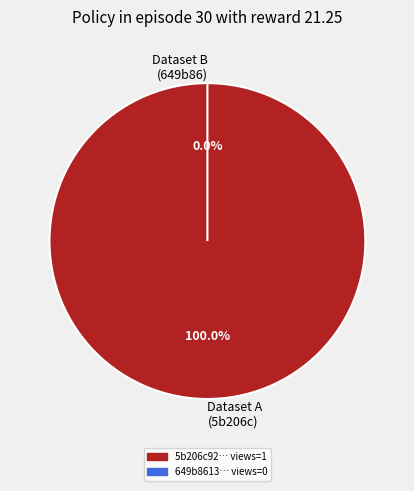

True or false: 649b8613078190f8a6e77198 accounts for 5% of the total.

False